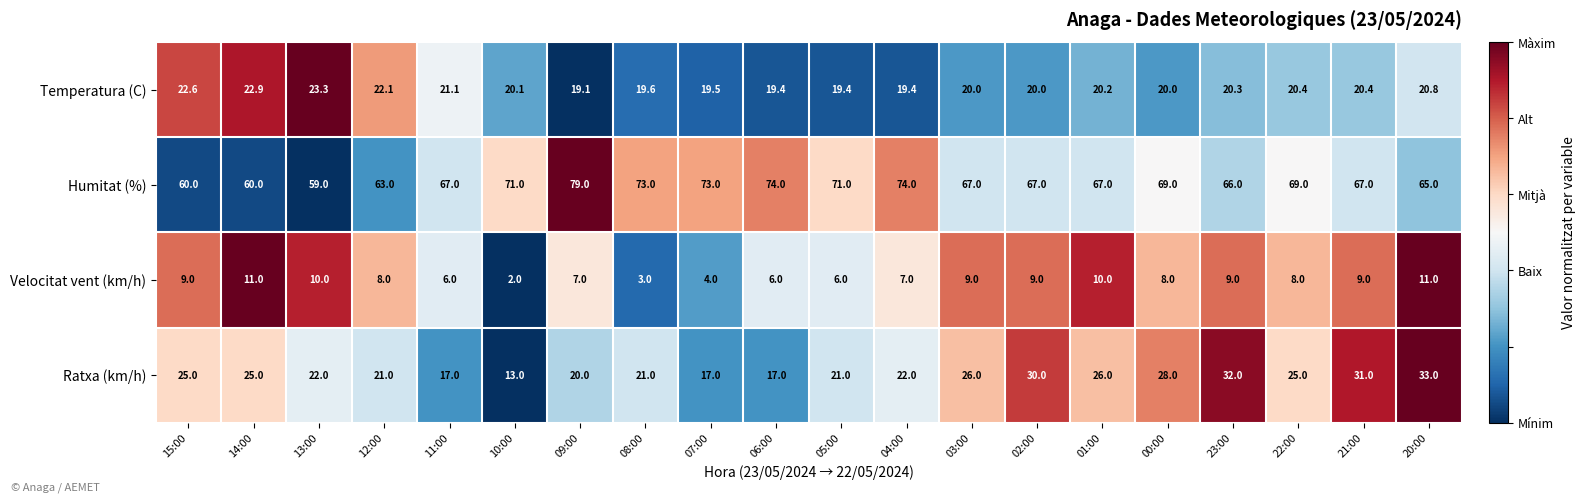

Rank the series by their maximum value, from lowest to highest.

Velocitat vent (km/h), Temperatura (C), Ratxa (km/h), Humitat (%)